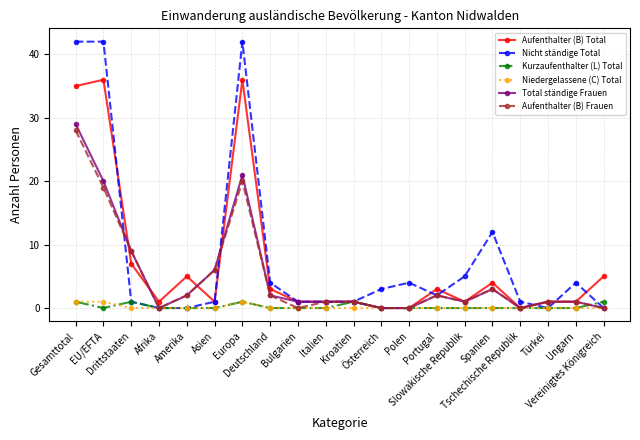

Is this an area chart (filled region under the line)?

No